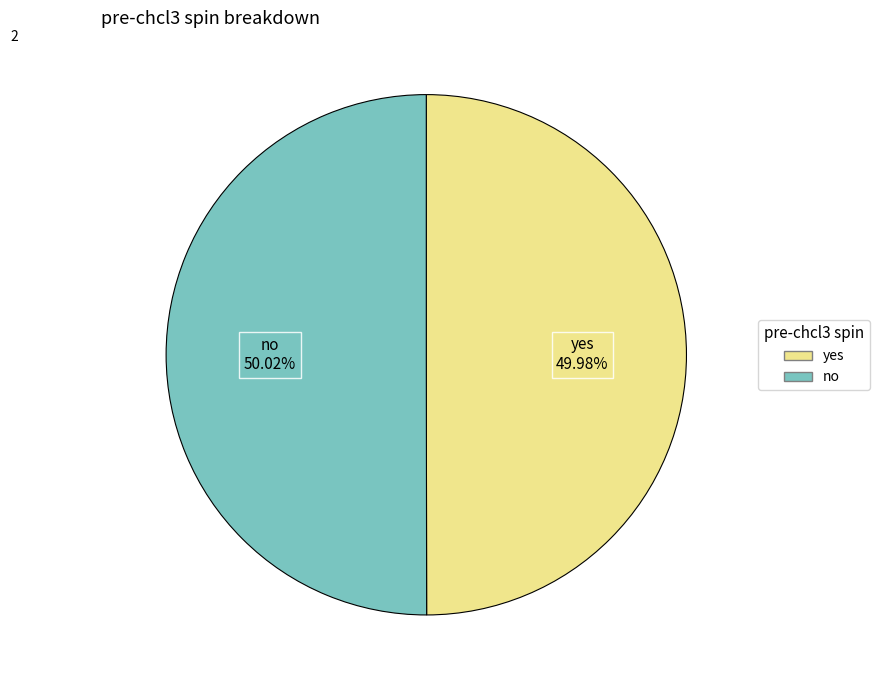

What is the total percentage of no and yes?

100.0%